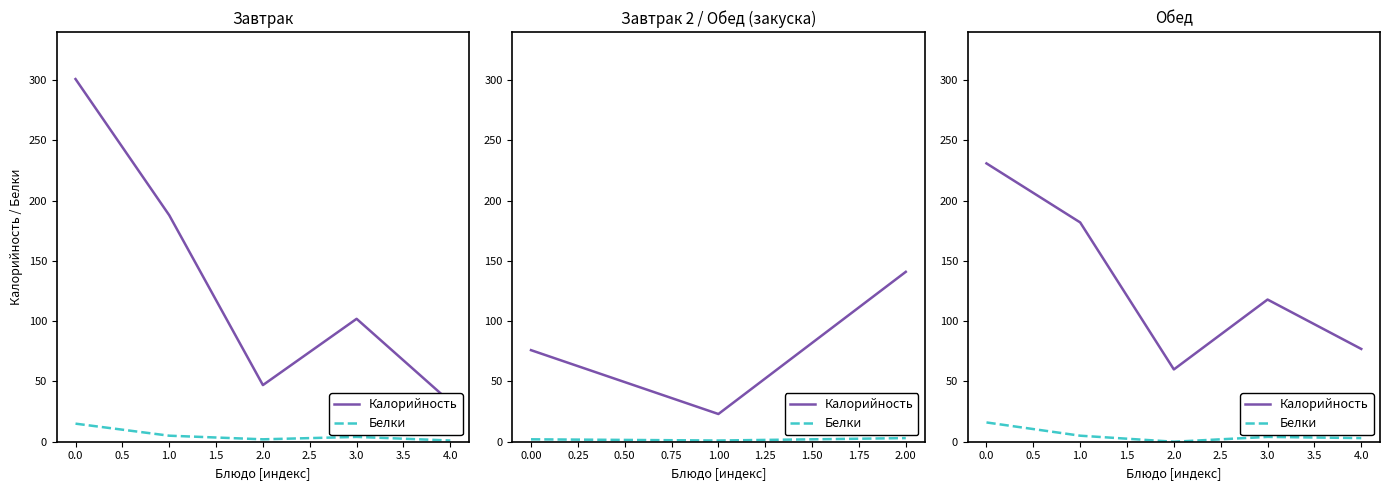

Is the value of Калорийность at 0.0 greater than the value of Белки at 2.0?

Yes